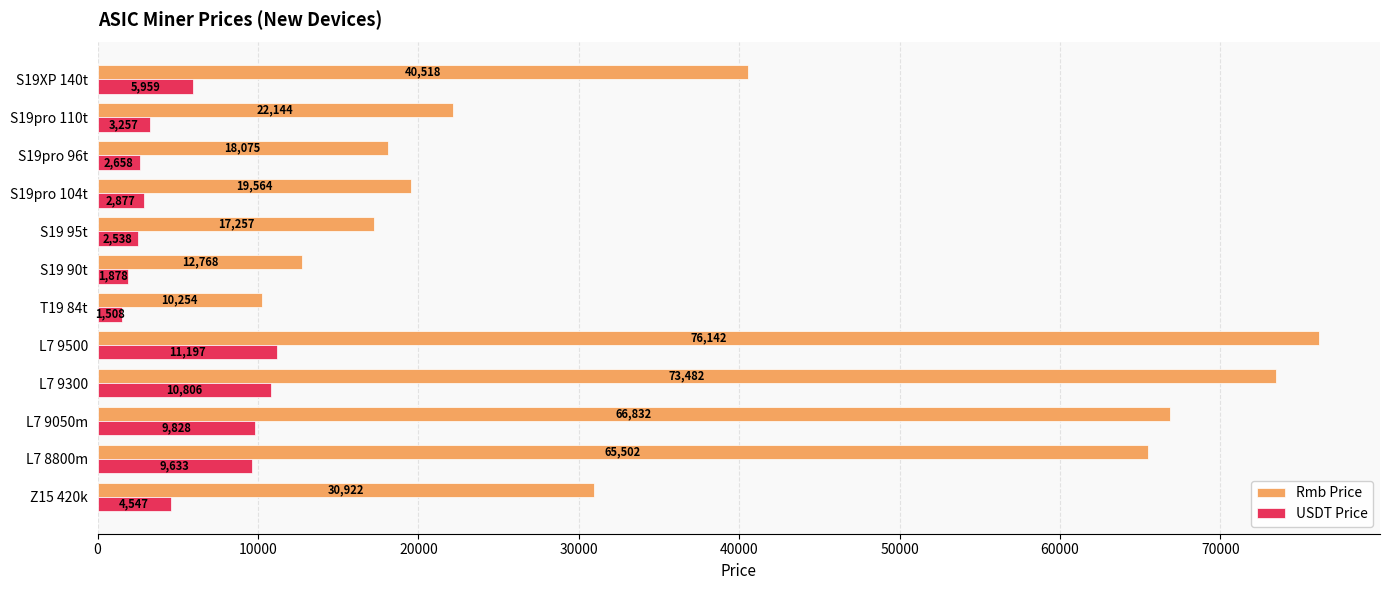

What are all the series names shown in the legend?

Rmb Price, USDT Price